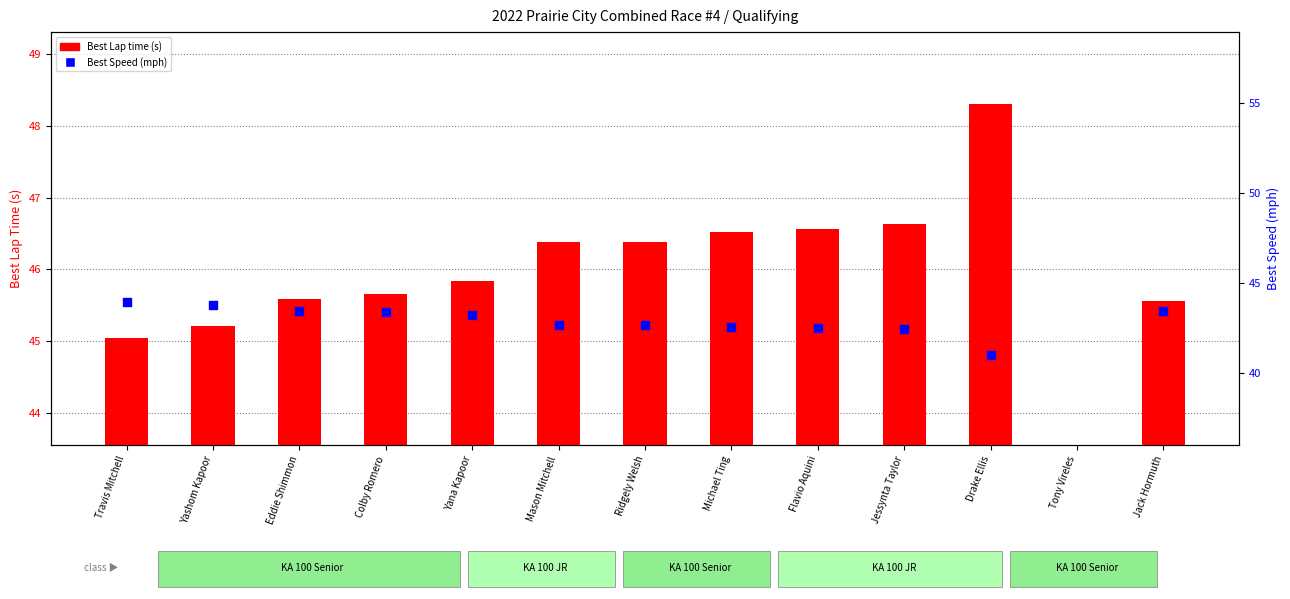

At which category is the sum across all series the highest?

Drake Ellis